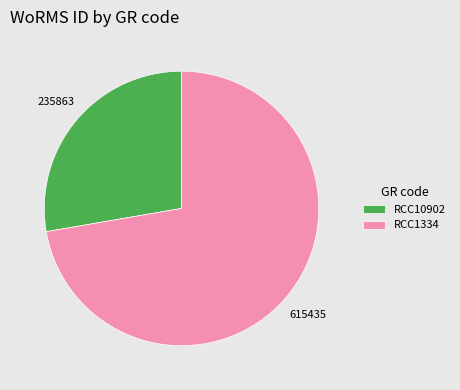

What is the smallest slice in the pie chart?

RCC10902